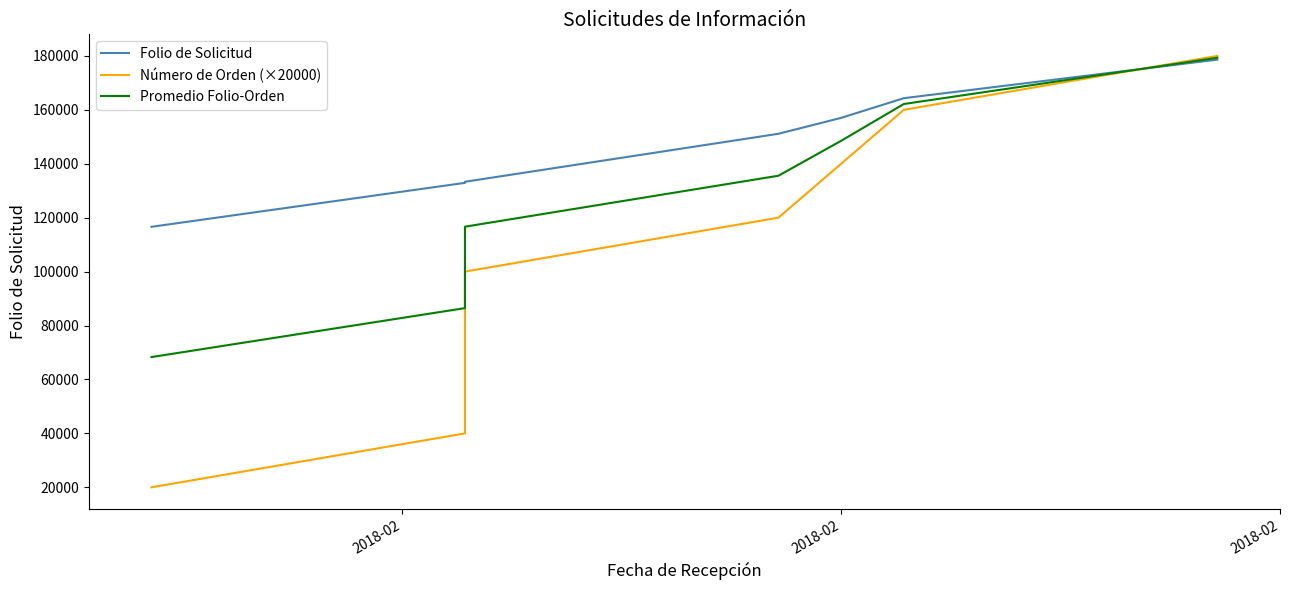

How many intersections are there between Promedio Folio-Orden and Folio de Solicitud?

1